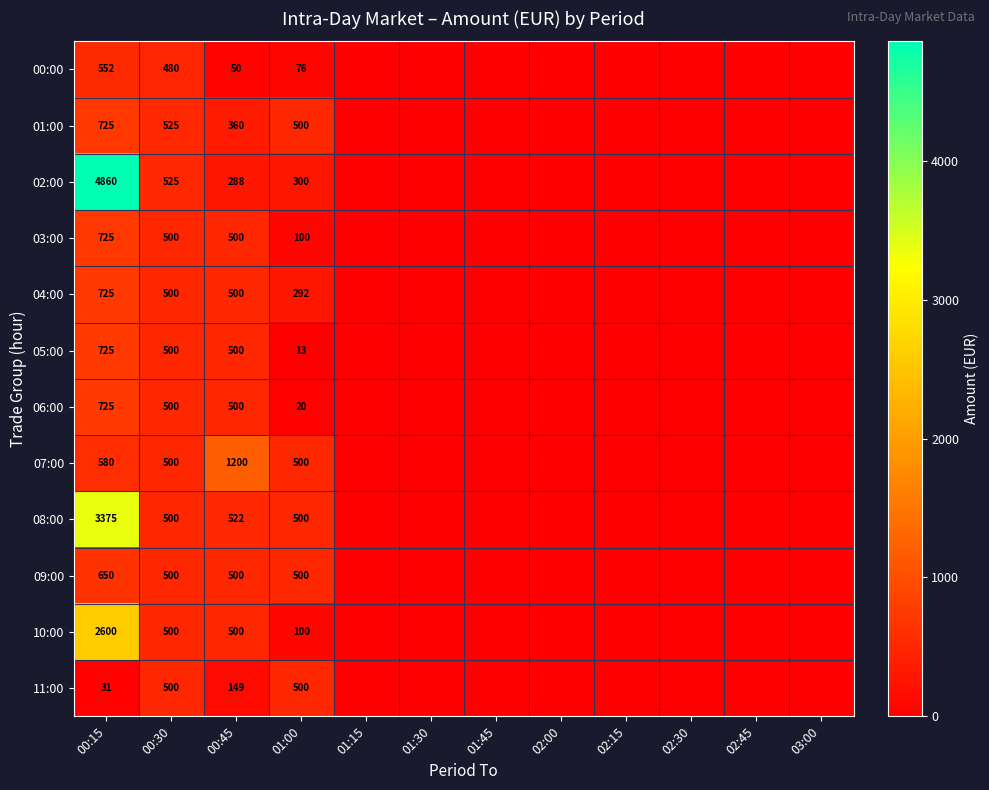

Between 00:15 and 01:00, which series saw the biggest shift?

02:00